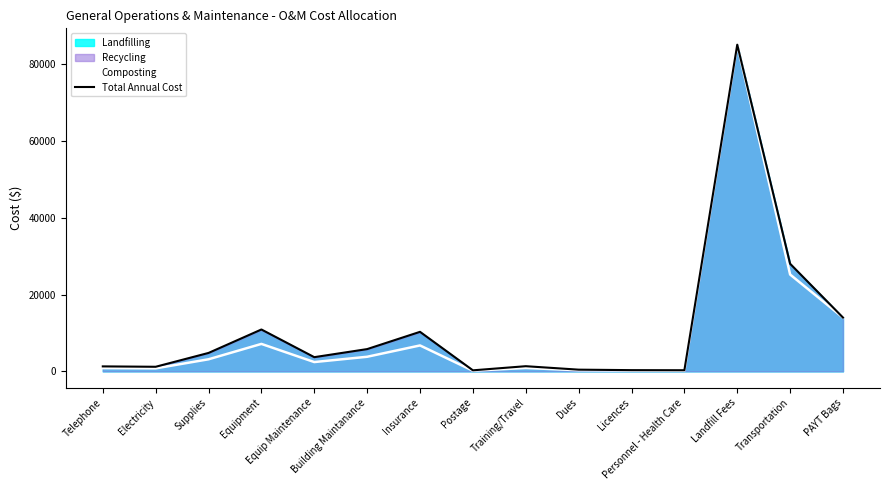

What is the maximum value for Total Annual Cost?

85000.0